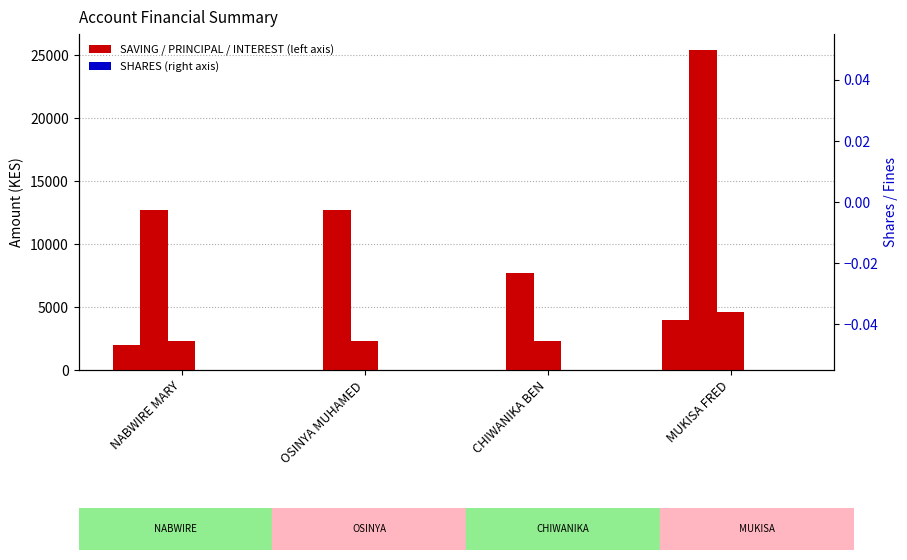

At which category does the chart reach its minimum across all series?

OSINYA MUHAMED